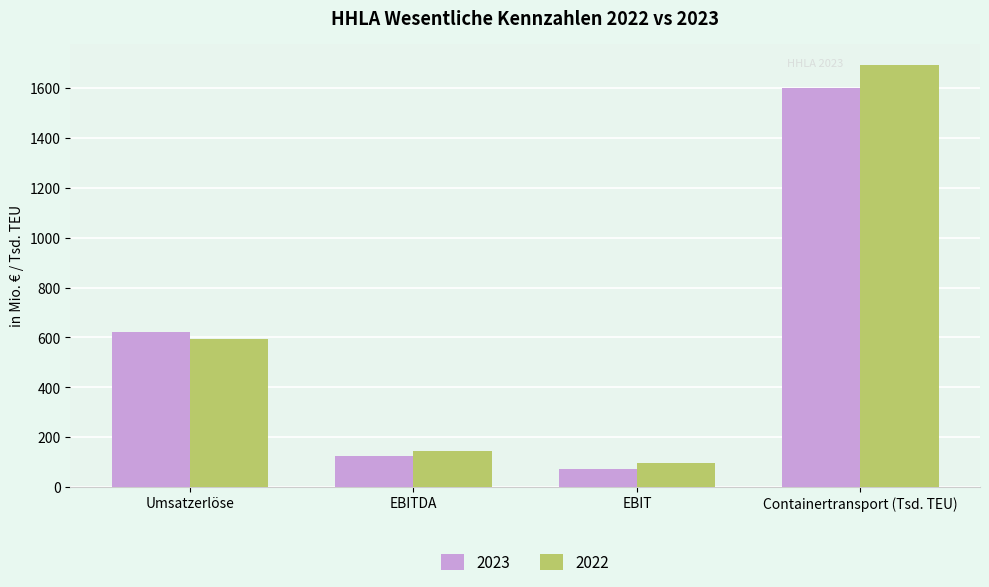

Reading left to right, what are all the values shown in this chart?

2023: 620.5	124.8	72.9	1602.0
2022: 595.4	143.9	95.3	1694.0